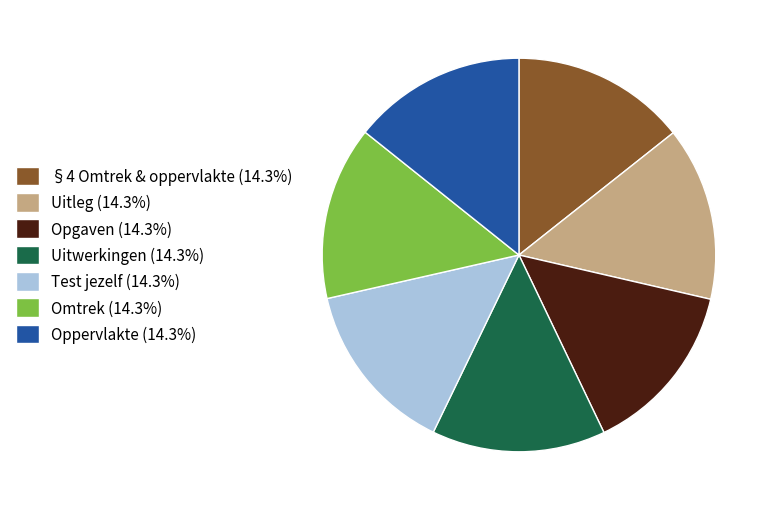

Do Uitleg (14.3%) and Uitwerkingen (14.3%) together represent more than half of the pie?

No